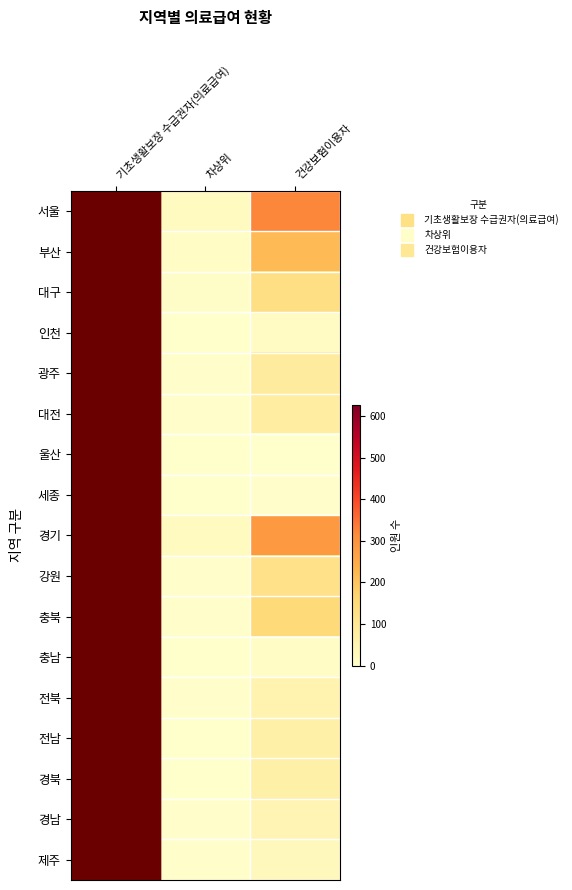

What is the total value across all series at 기초생활보장 수급권자(의료급여)?

2195